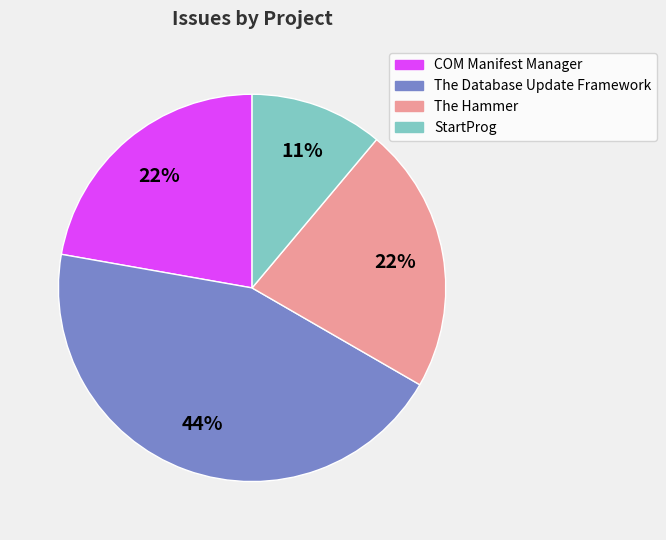

The The Hammer slice represents 22% of the pie. True or false?

True